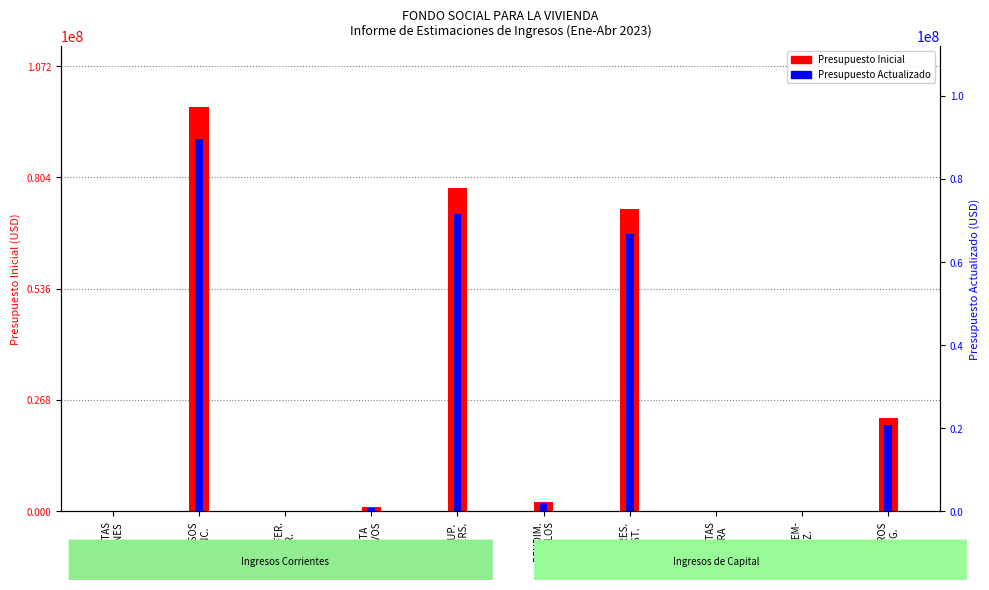

Which label corresponds to the smallest value in the chart?

MULTAS
MORA